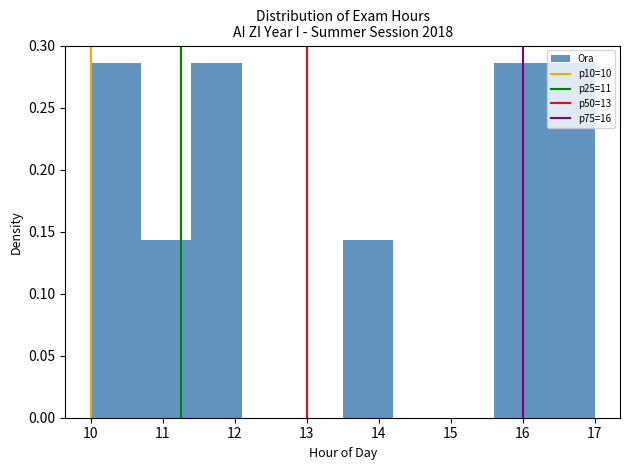

Reading left to right, list every bar in this chart as the range it spans on the x-axis followed by its height. The values are not printed on the chart, so give them approximately, as read against the axis.

10.0 to 10.7: 0.285
10.7 to 11.4: 0.145
11.4 to 12.1: 0.285
12.1 to 12.8: 0
12.8 to 13.5: 0
13.5 to 14.2: 0.145
14.2 to 14.9: 0
14.9 to 15.6: 0
15.6 to 16.3: 0.285
16.3 to 17.0: 0.285